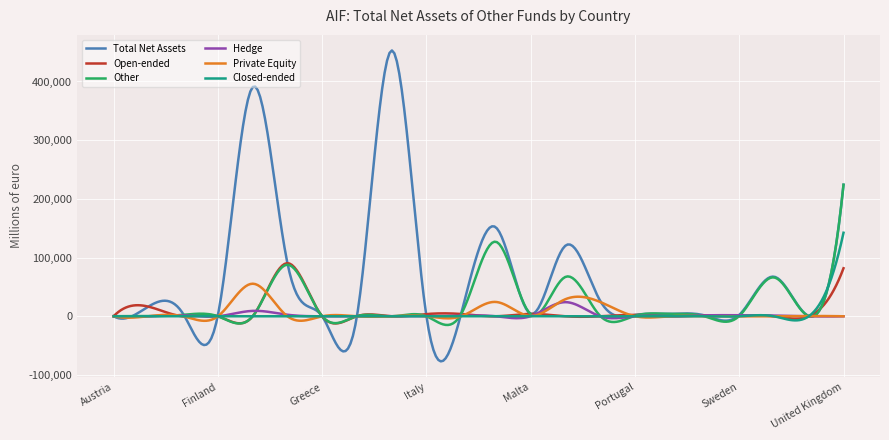

What are all the series names shown in the legend?

Total Net Assets, Open-ended, Other, Hedge, Private Equity, Closed-ended